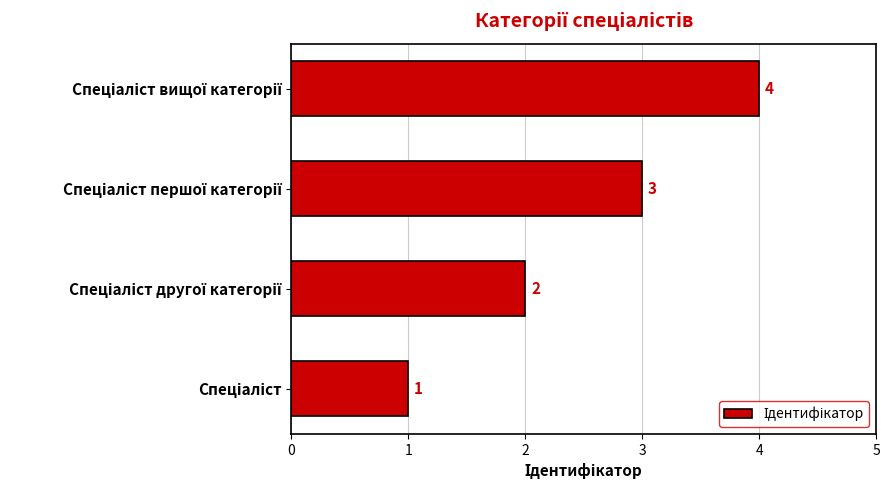

How many values are between 2 and 4?

3